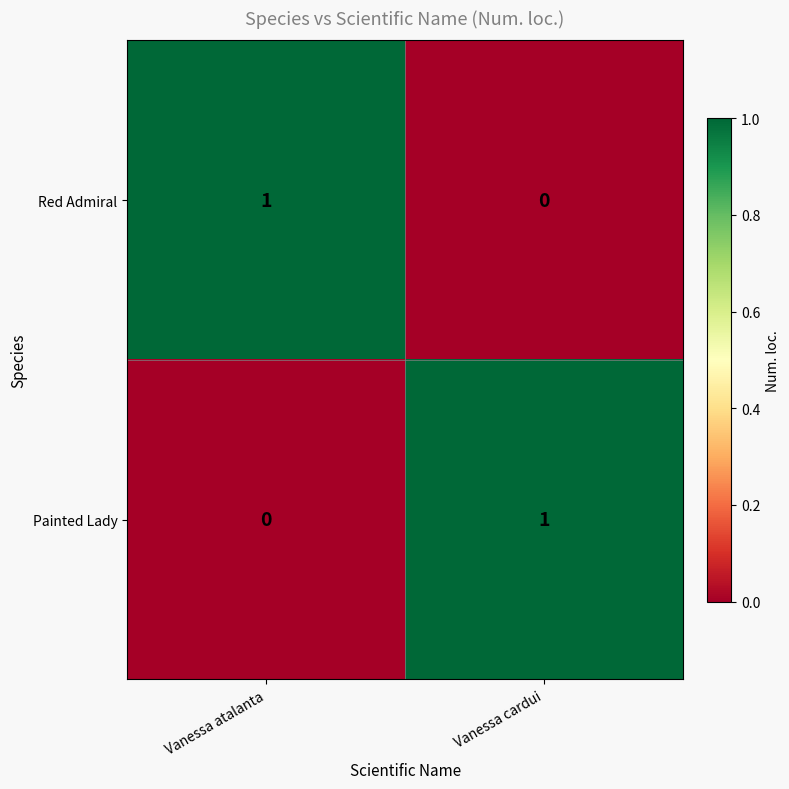

The value of Red Admiral at Vanessa cardui is 0. True or false?

True